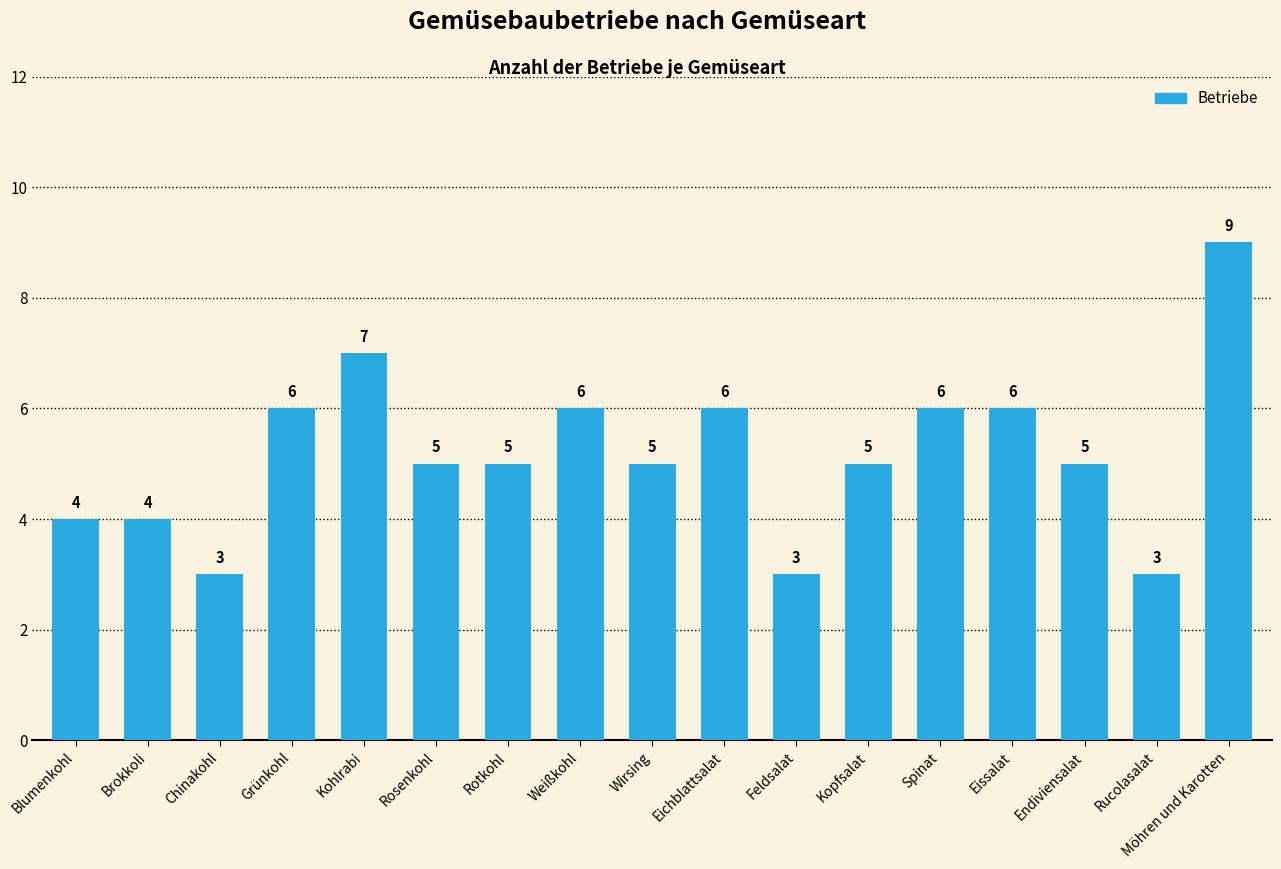

What is the change in value from Endiviensalat to Rucolasalat?

-2